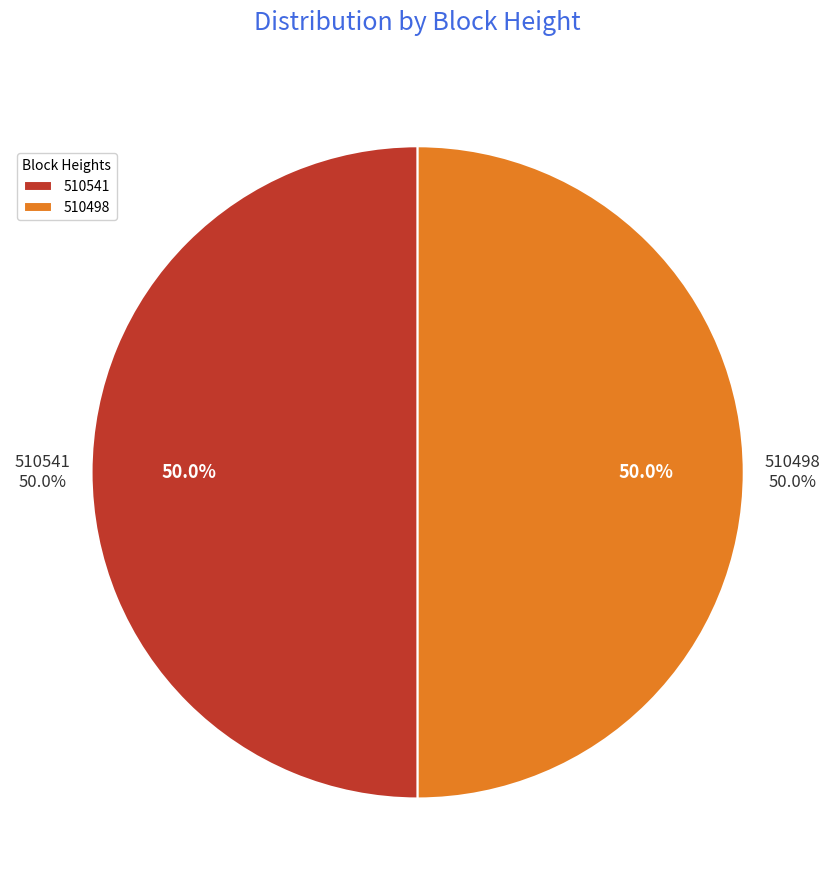

True or false: 510498 accounts for 37% of the total.

False